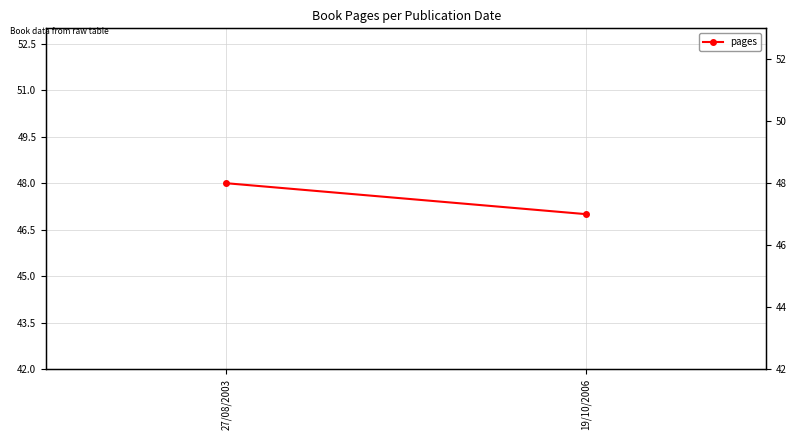

How many values are below 48?

1